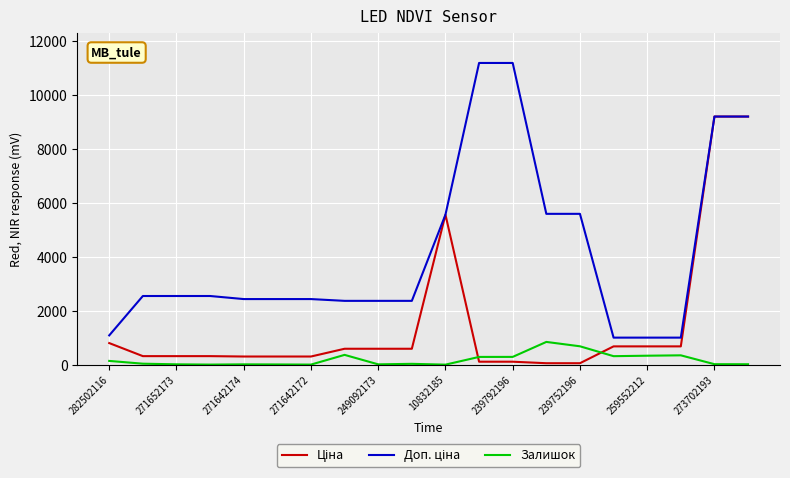

How many categories are shown in the chart?

20